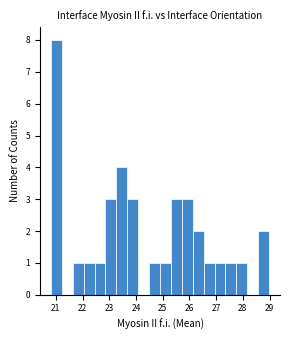

Which range on the x-axis has the tallest bar?

20.8 to 21.2